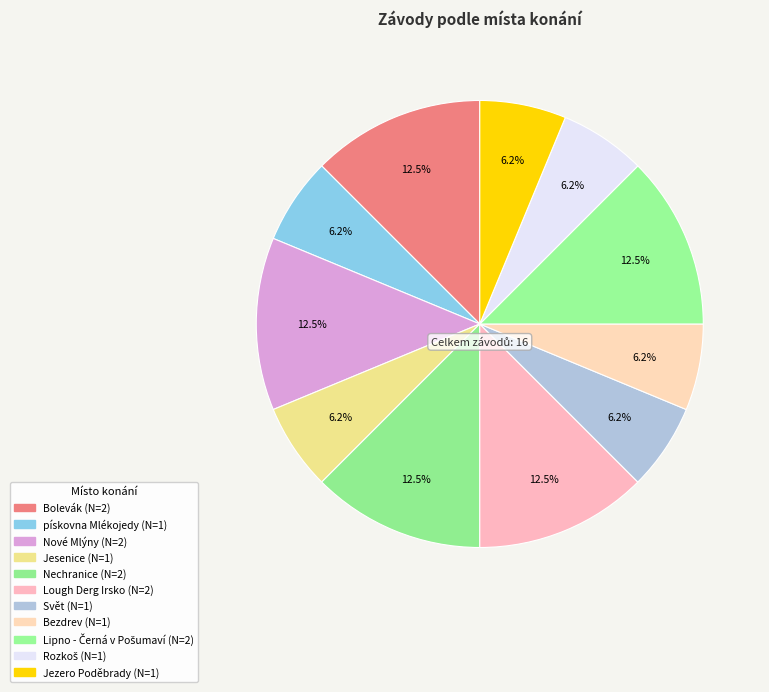

Does Bezdrev account for over 50% of the chart?

No